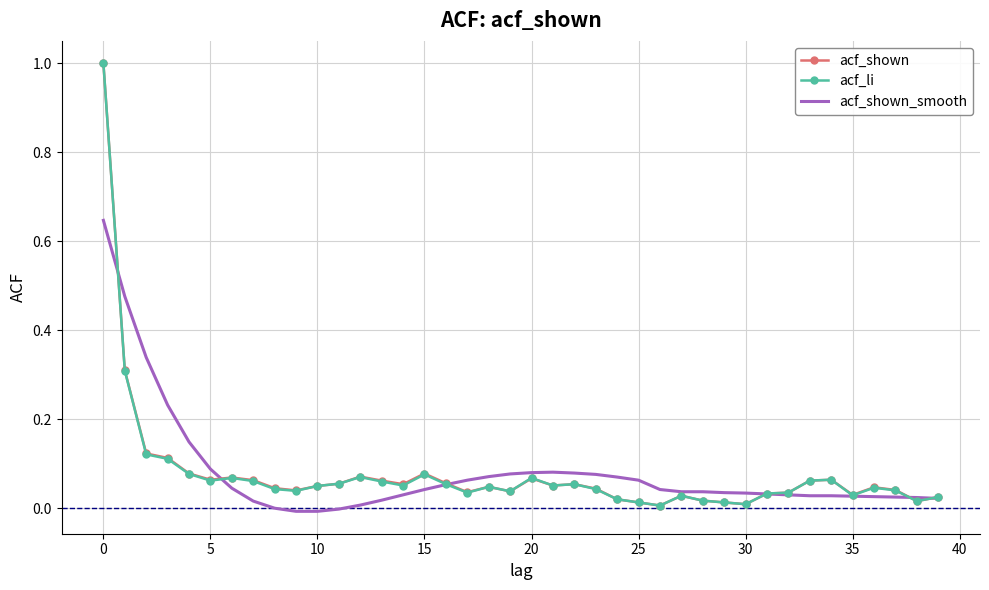

What is the maximum value shown in the chart?

1.0